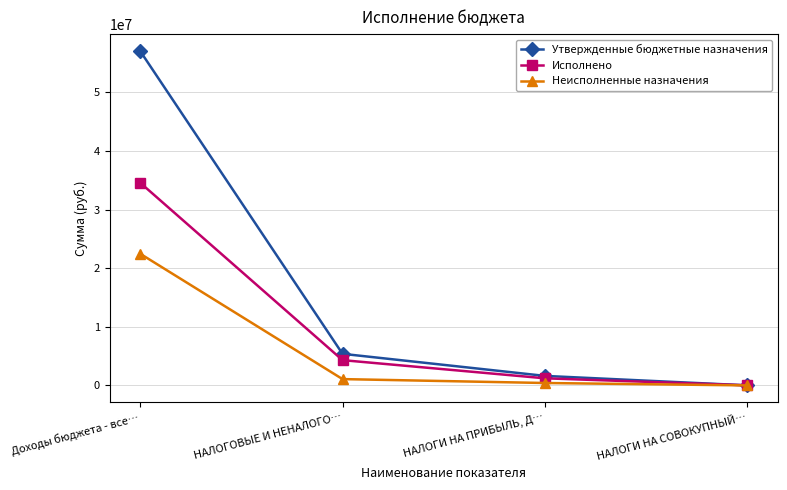

How many values in Неисполненные назначения are above zero?

3